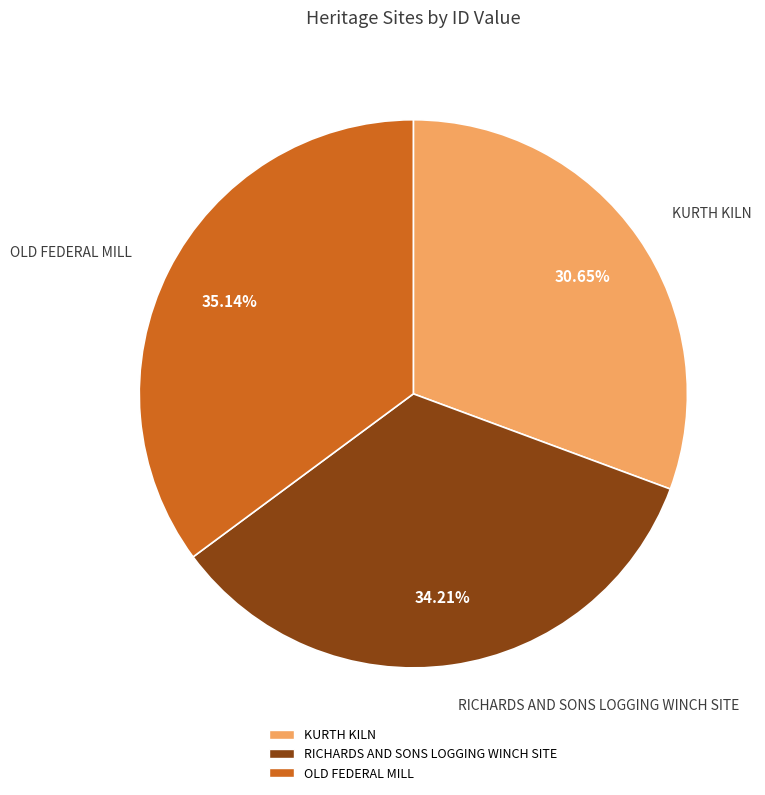

The RICHARDS AND SONS LOGGING WINCH SITE slice represents 34% of the pie. True or false?

True